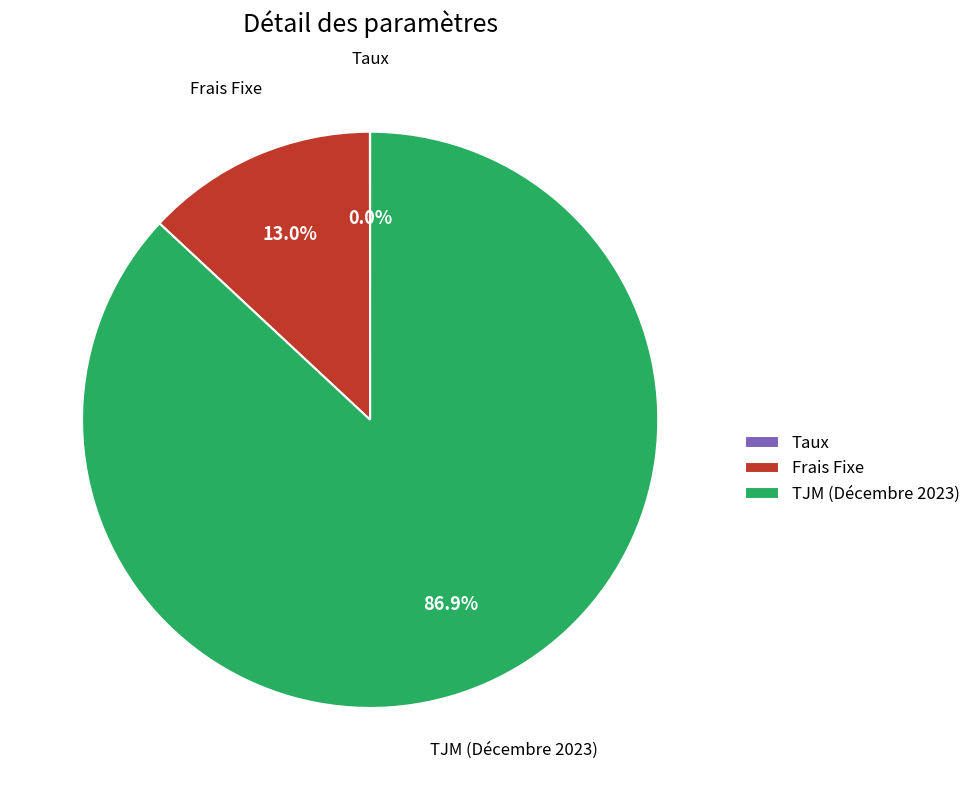

Between Frais Fixe and TJM (Décembre 2023), which is larger?

TJM (Décembre 2023)